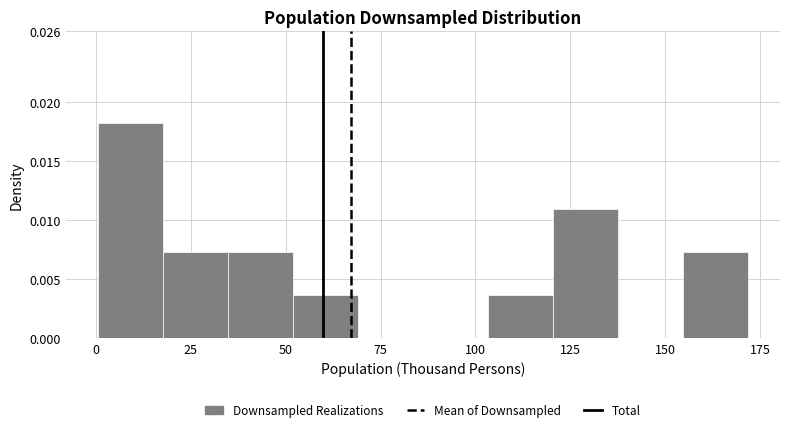

Around what value on the x-axis is the tallest bar? Give the approximate position of its centre, as read against the axis.

10